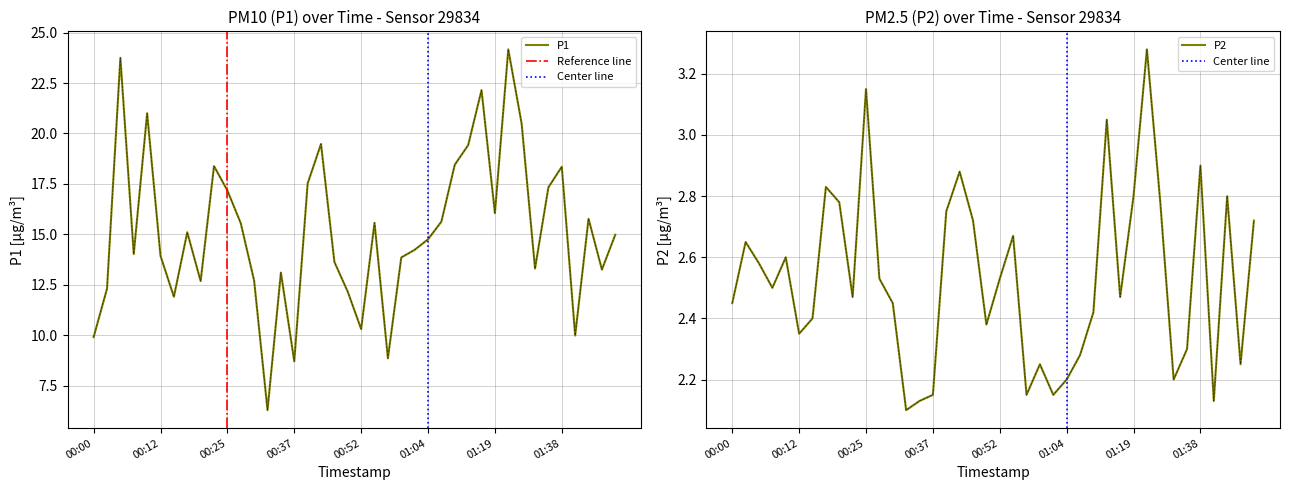

What are all the series names shown in the legend?

P1, P2